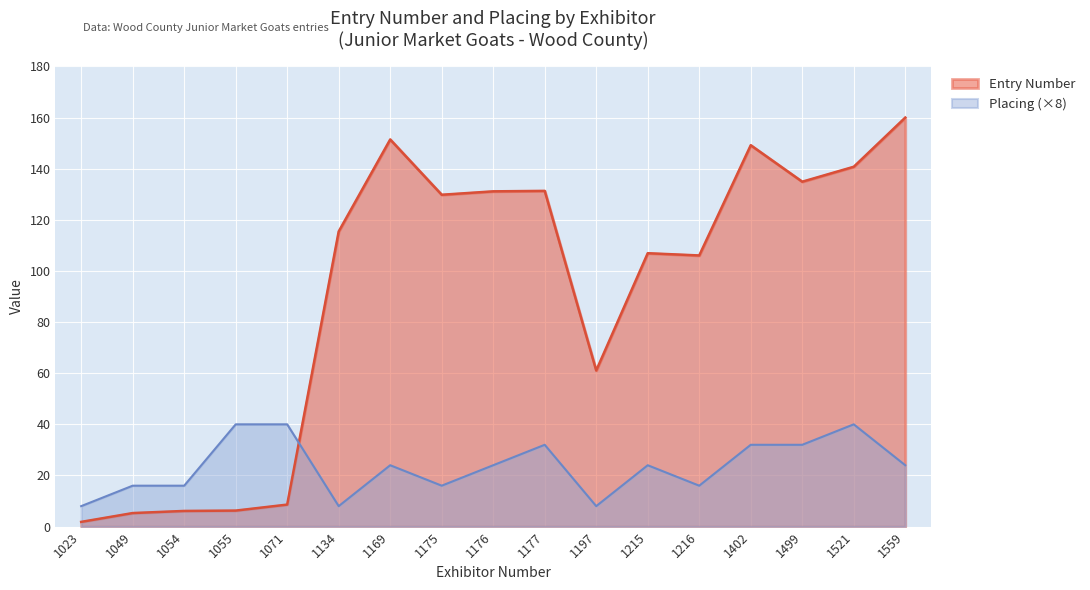

In Placing, how many points are lower than both neighbors (excluding endpoints)?

4